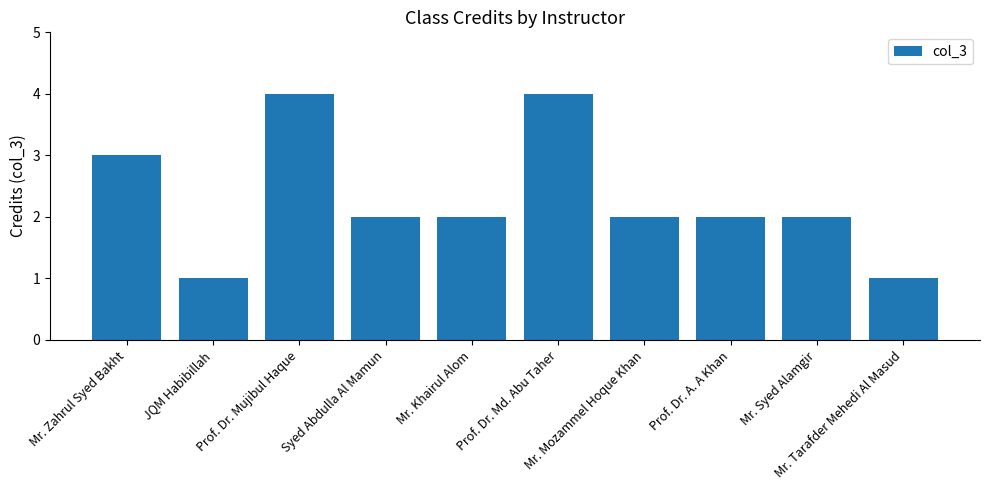

What is the difference between the maximum and minimum values?

3